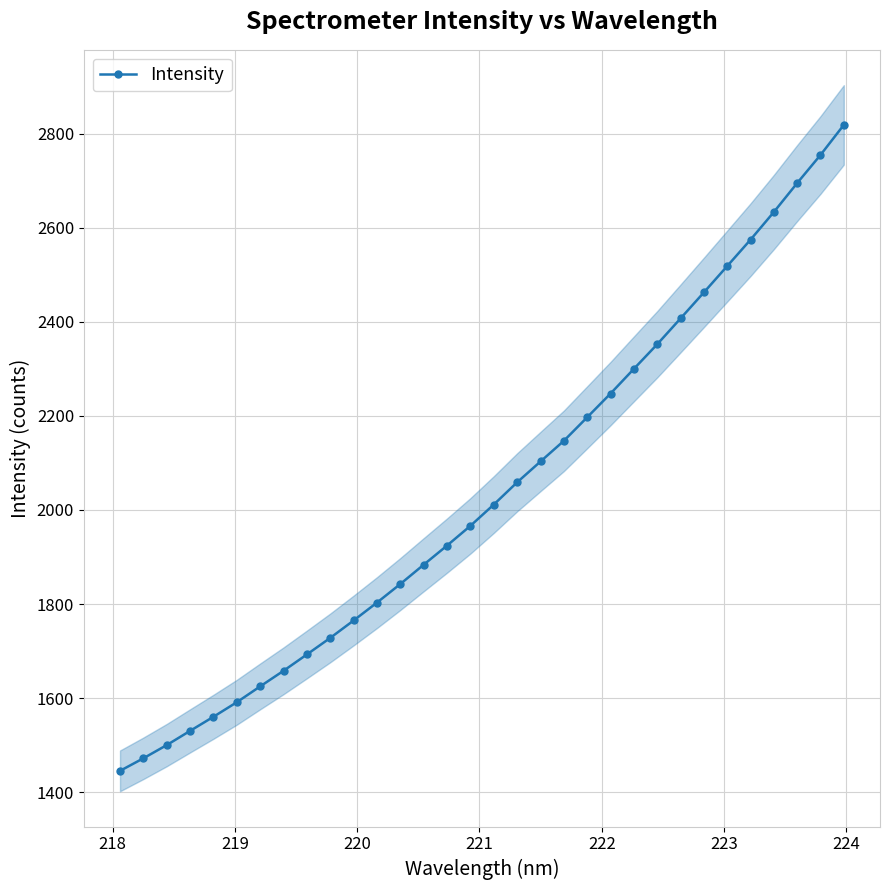

True or false: Intensity has more than 2 interior local peaks.

False